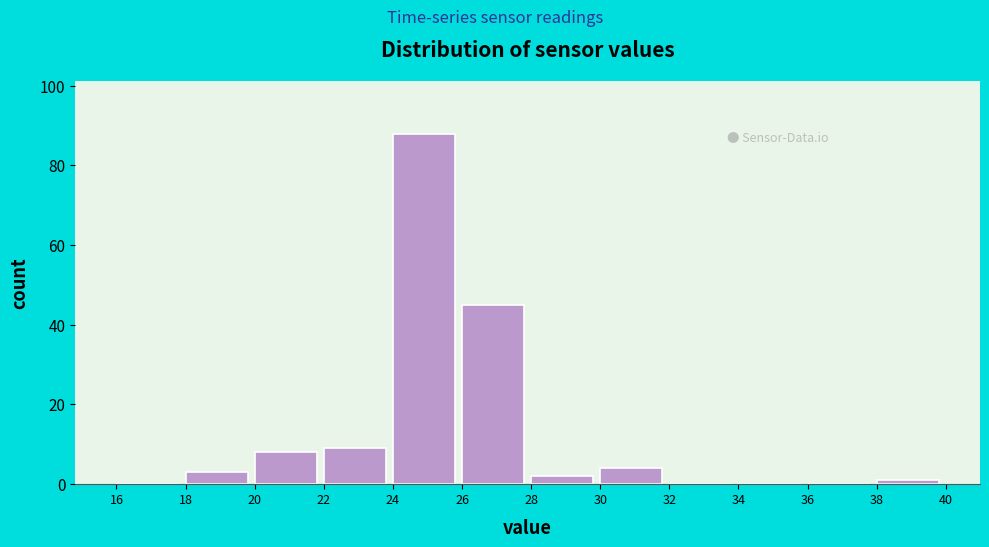

Reading left to right, list every bar in this chart as the range it spans on the x-axis followed by its height. The values are not printed on the chart, so give them approximately, as read against the axis.

16 to 18: 0
18 to 20: 4
20 to 22: 8
22 to 24: 10
24 to 26: 88
26 to 28: 46
28 to 30: 2
30 to 32: 4
32 to 34: 0
34 to 36: 0
36 to 38: 0
38 to 40: under 2